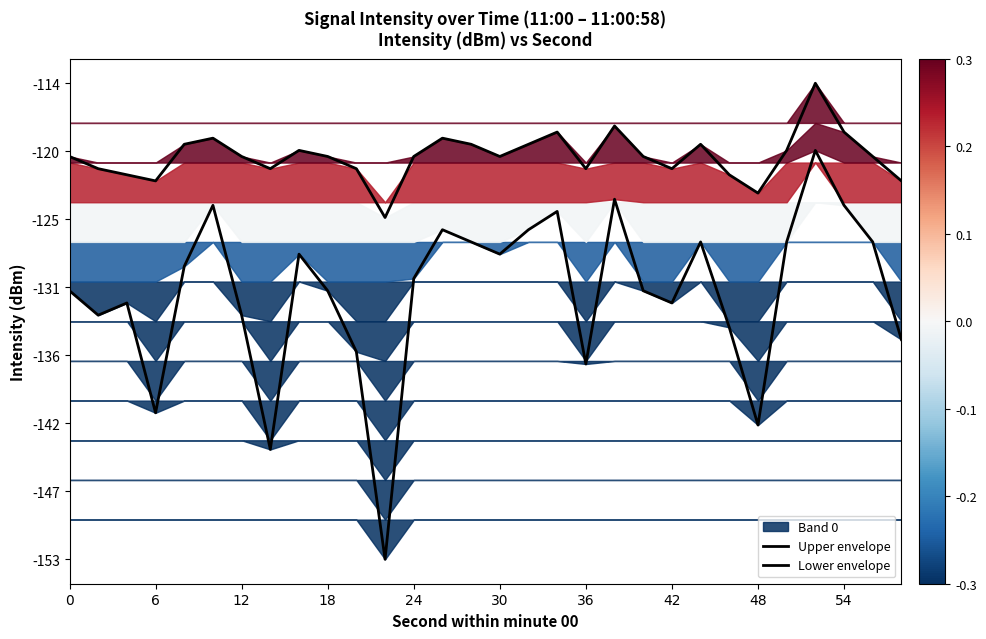

Where is the first local minimum for Lower envelope?

6